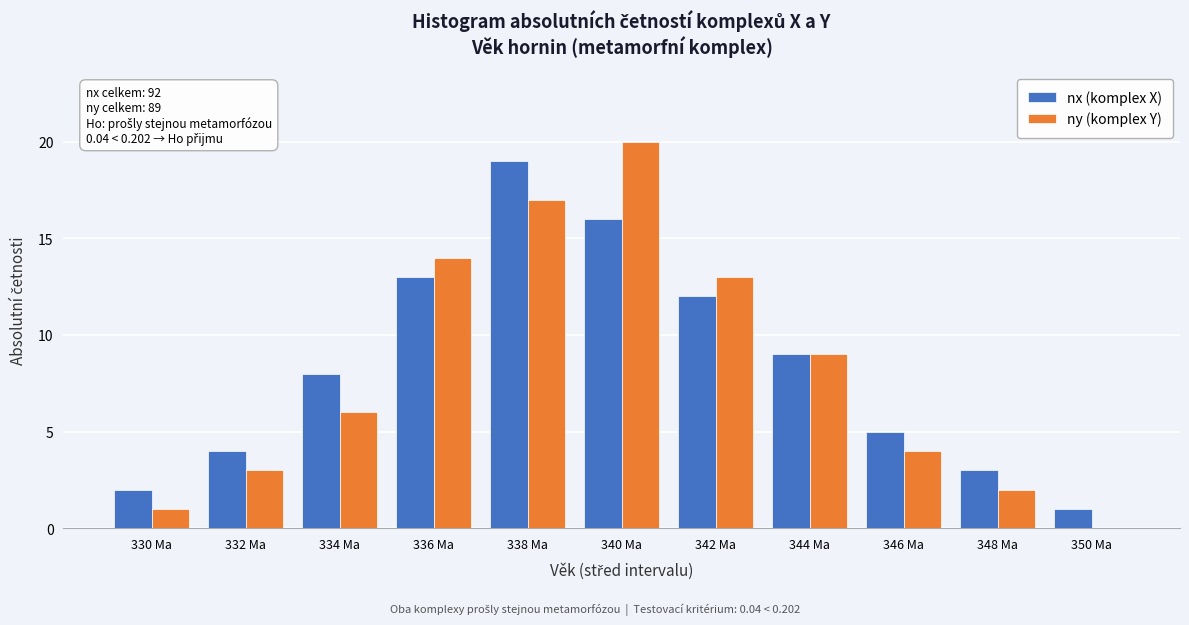

Reading left to right, extract all data points from this chart.

nx (komplex X): 330 Ma=2	332 Ma=4	334 Ma=8	336 Ma=13	338 Ma=19	340 Ma=16	342 Ma=12	344 Ma=9	346 Ma=5	348 Ma=3	350 Ma=1
ny (komplex Y): 330 Ma=1	332 Ma=3	334 Ma=6	336 Ma=14	338 Ma=17	340 Ma=20	342 Ma=13	344 Ma=9	346 Ma=4	348 Ma=2	350 Ma=0